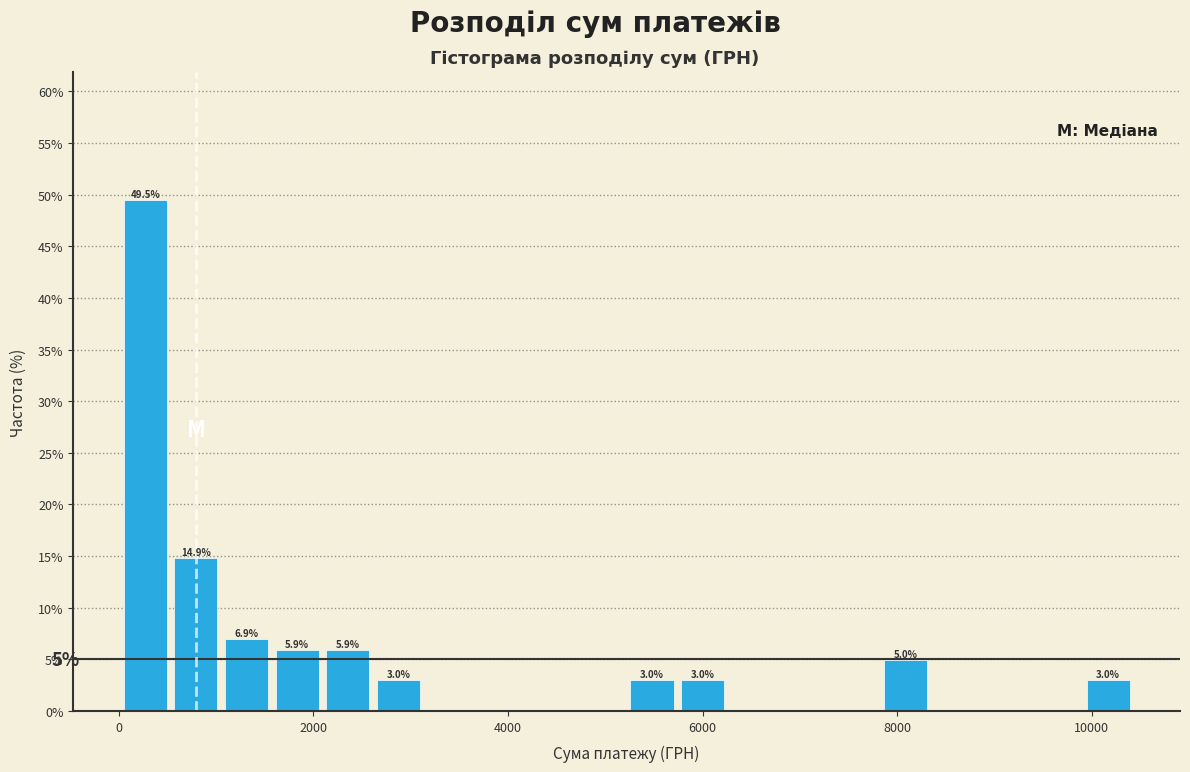

Read against the x-axis, roughly where is the centre of the tallest bar?

200